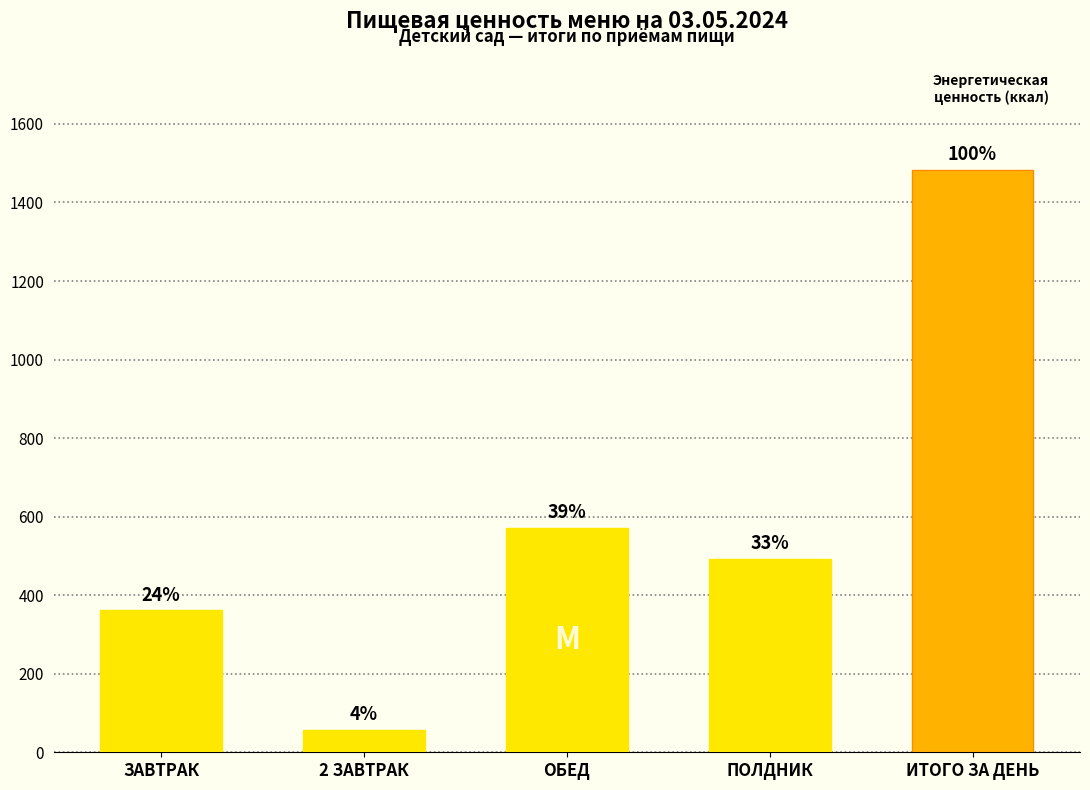

List the labels in order of value, largest first.

ИТОГО ЗА ДЕНЬ, ОБЕД, ПОЛДНИК, ЗАВТРАК, 2 ЗАВТРАК